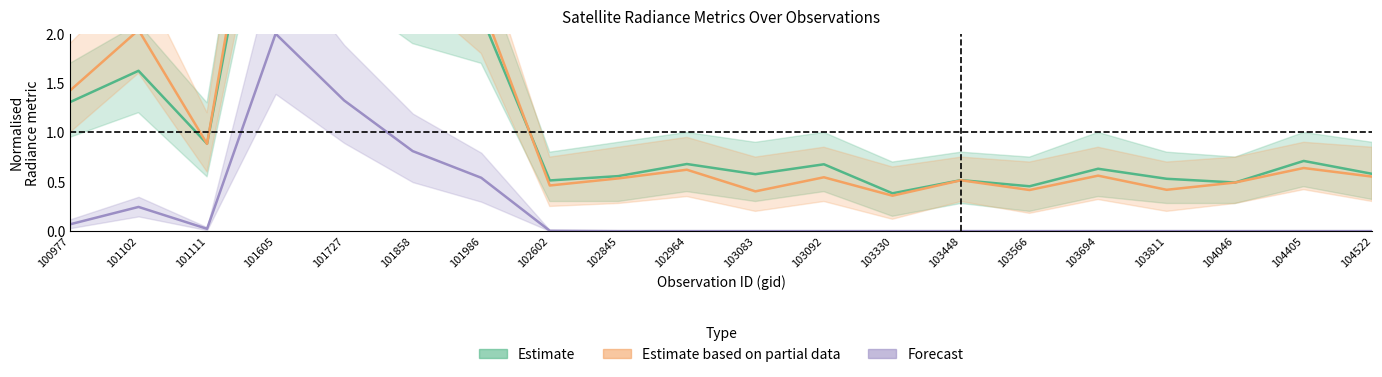

At which label is Estimate based on partial data closest to 2?

101102